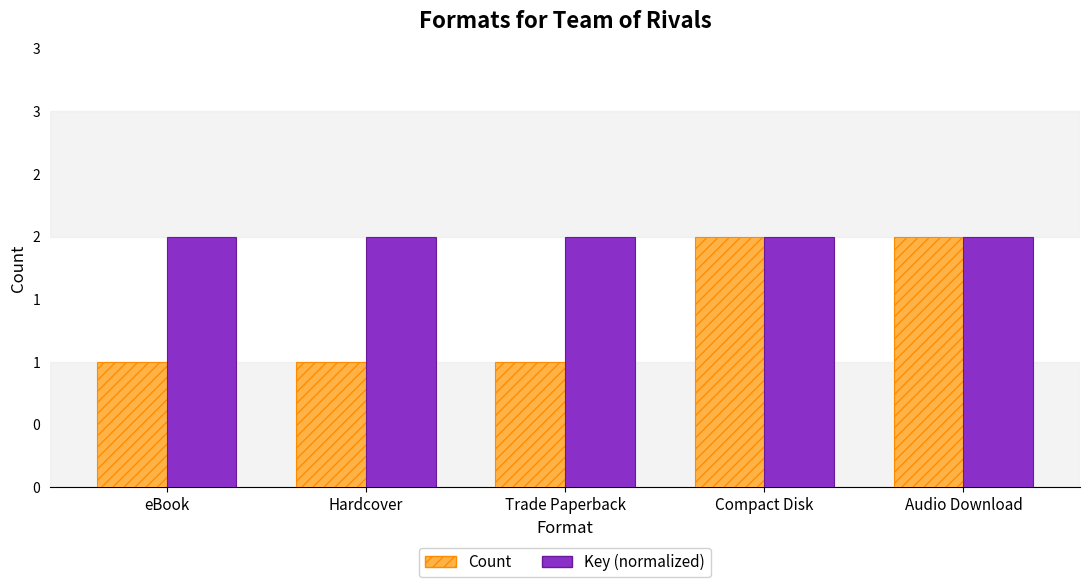

What are all the series names shown in the legend?

Count, Key (normalized)